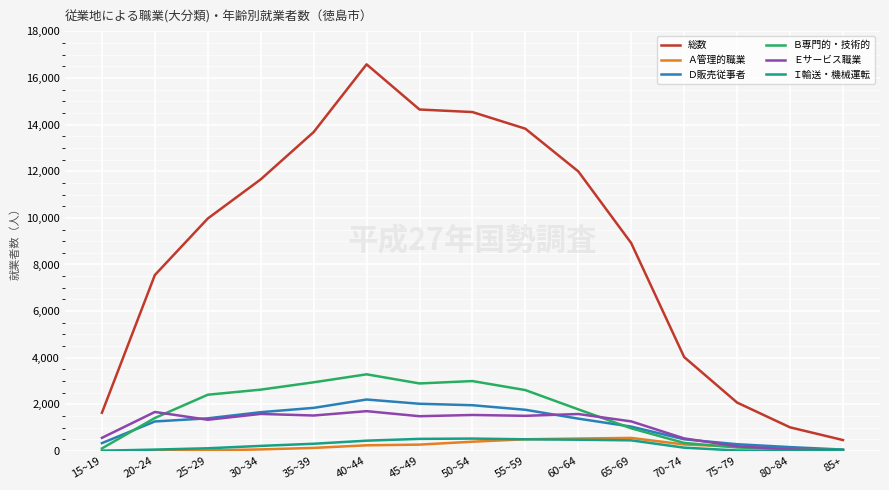

Count the number of categories in the chart.

15